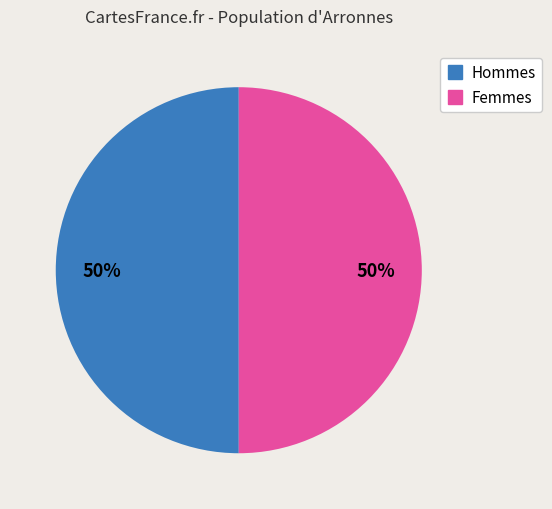

To the nearest percent, what is the average slice percentage?

50%